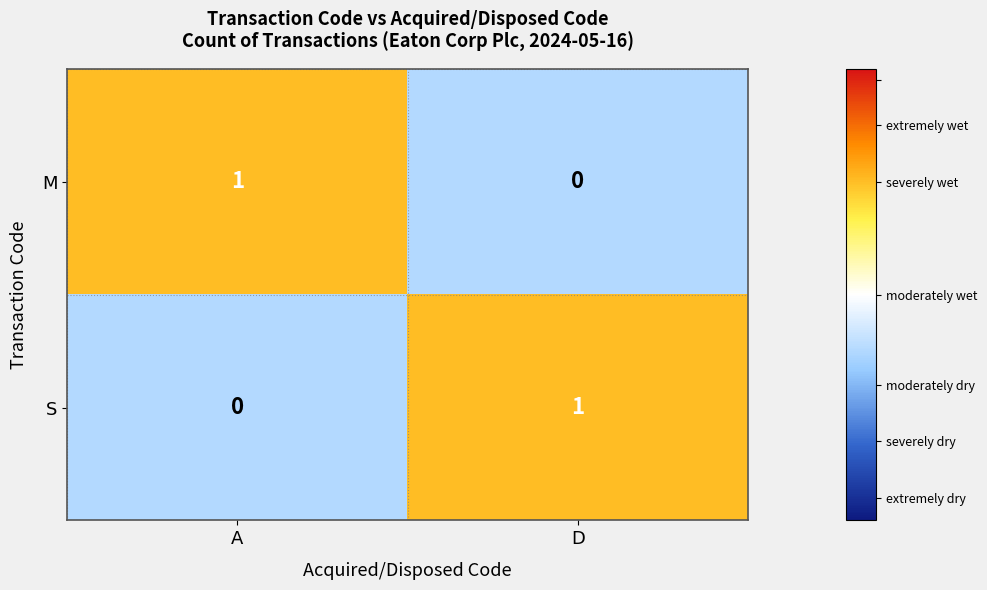

At which label does M reach its minimum?

D